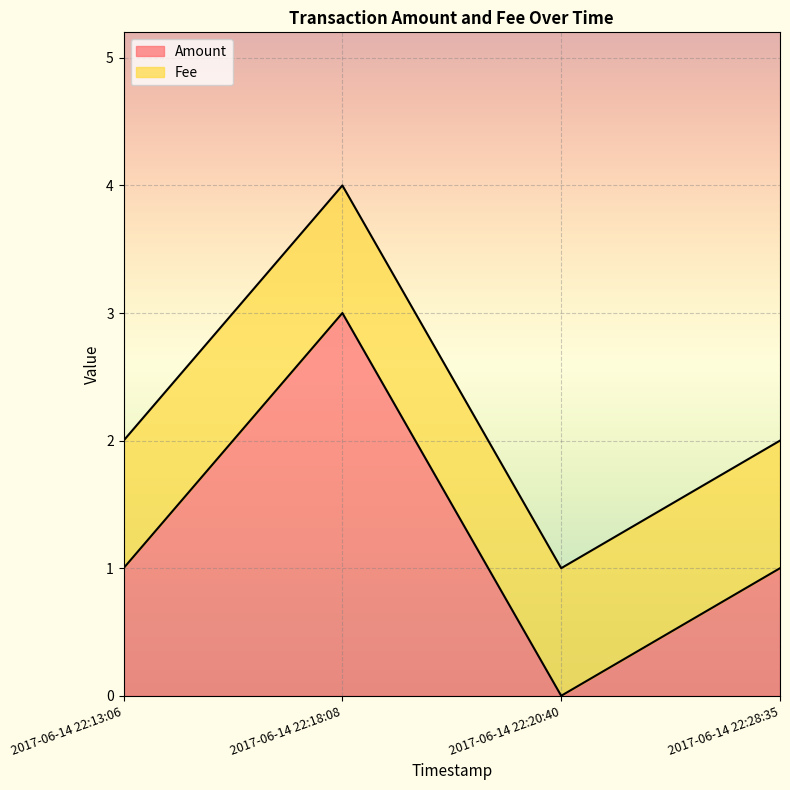

Where is the first local maximum?

2017-06-14 22:18:08